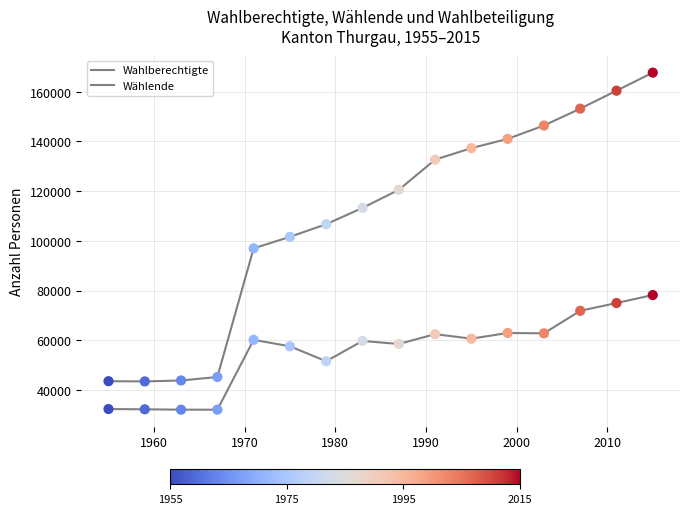

At how many categories does at least one series exceed 82689?

12